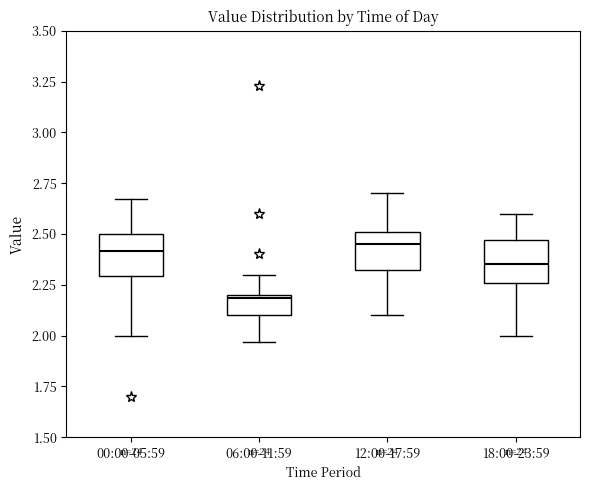

Which box has the lowest median line?

06:00-11:59